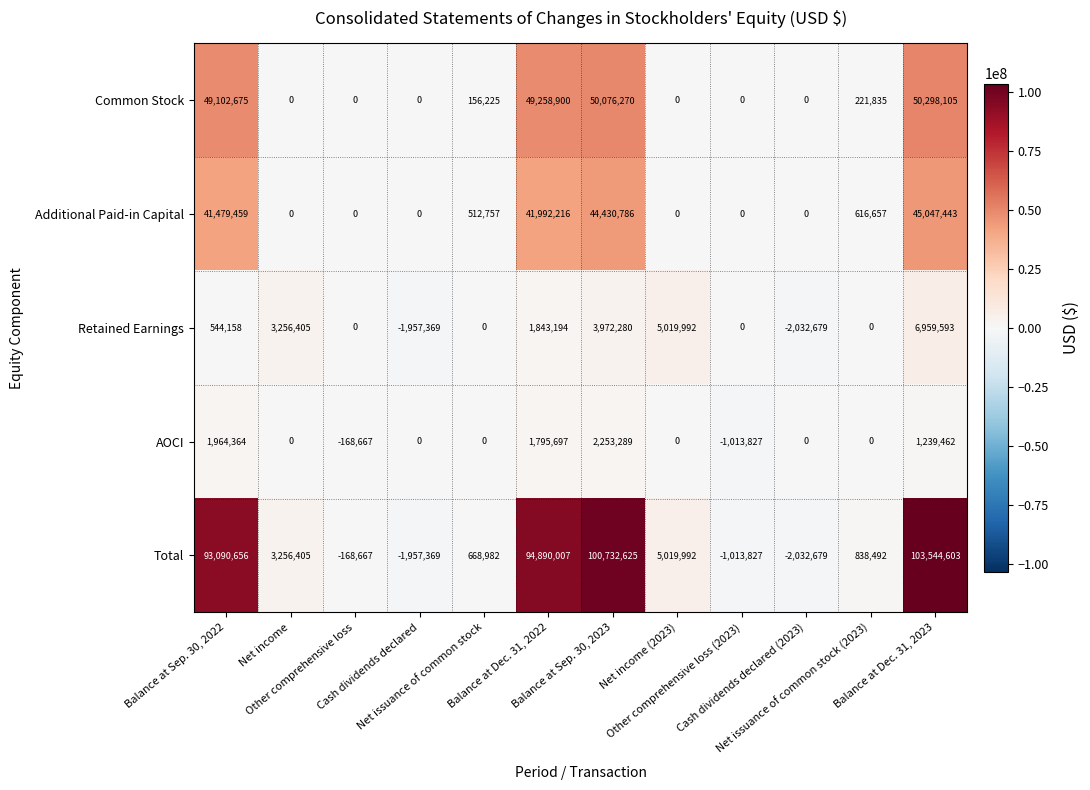

What is the sum of all Retained Earnings values?

17605574